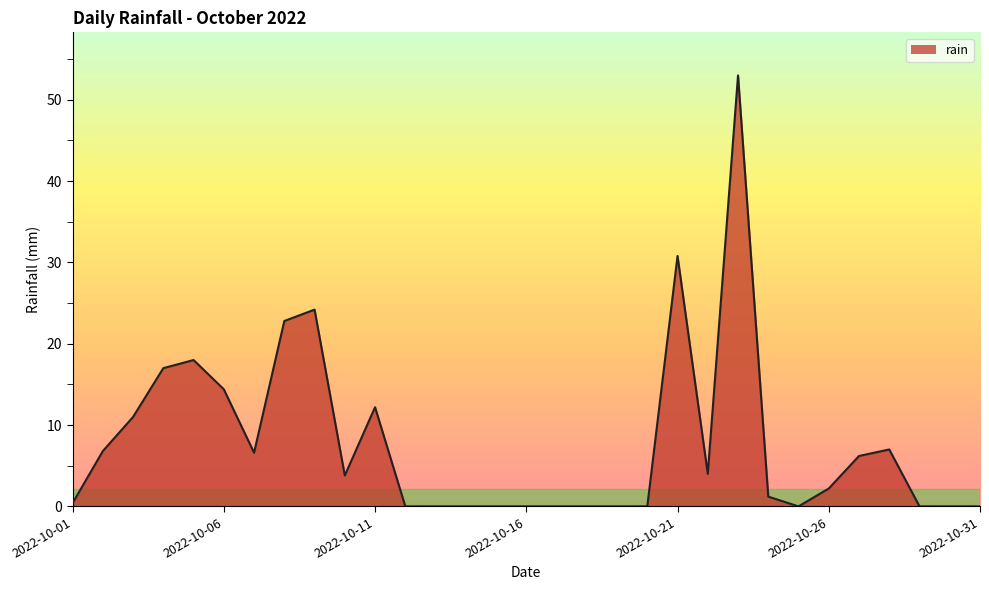

What is the difference between the maximum and minimum values?

53.0